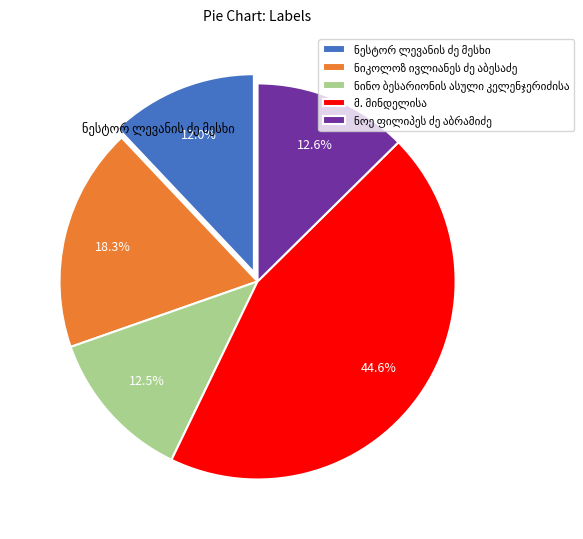

Is there a majority slice in this chart?

No